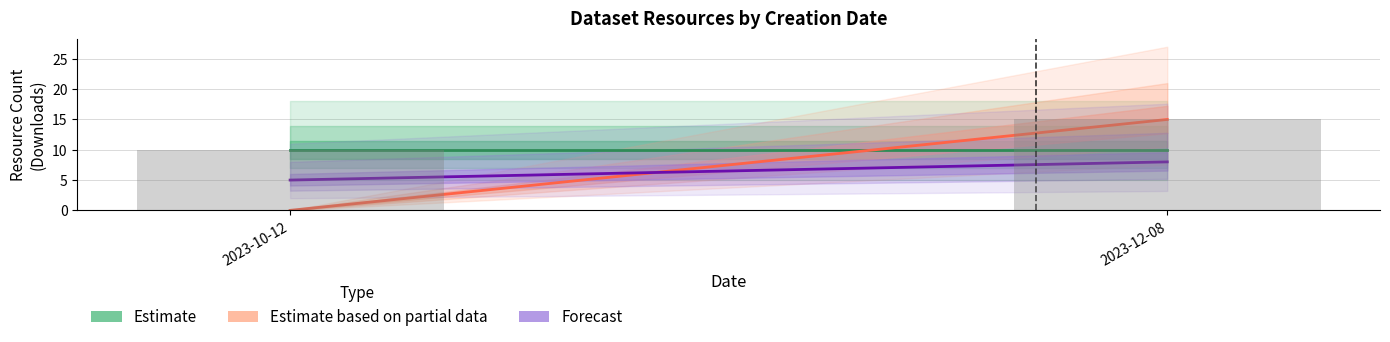

How many distinct data groups are displayed?

1